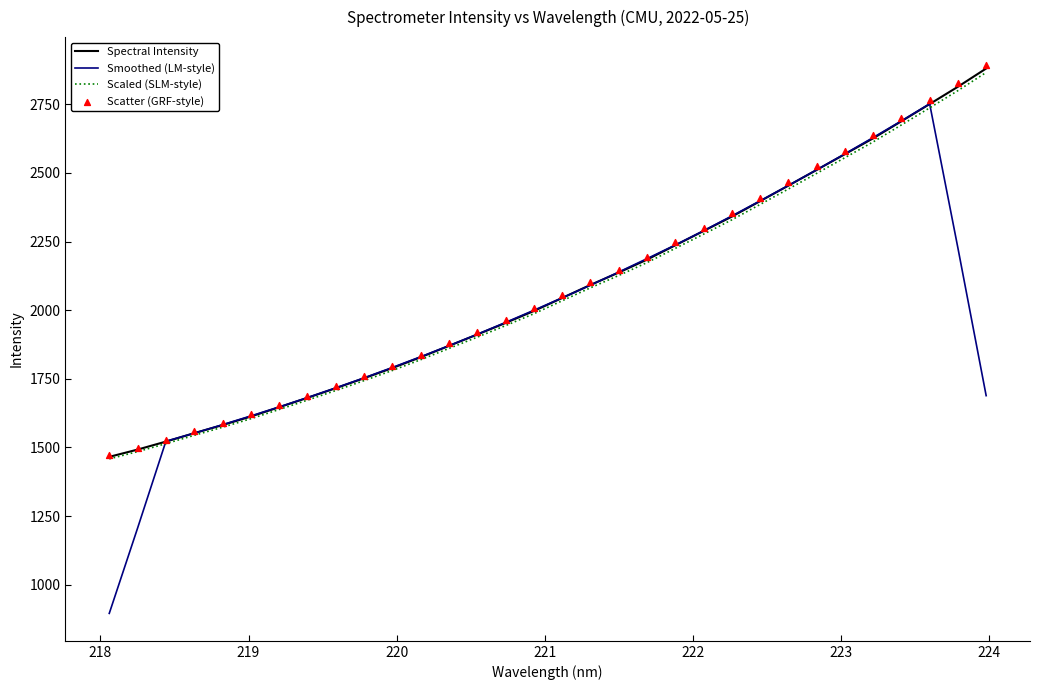

Which series reaches the maximum Y coordinate?

Scatter (GRF-style)